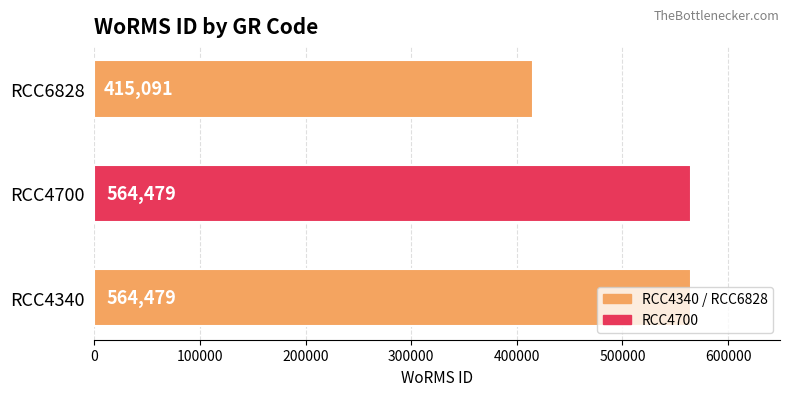

The chart shows a value of 918349 at RCC4340. True or false?

False